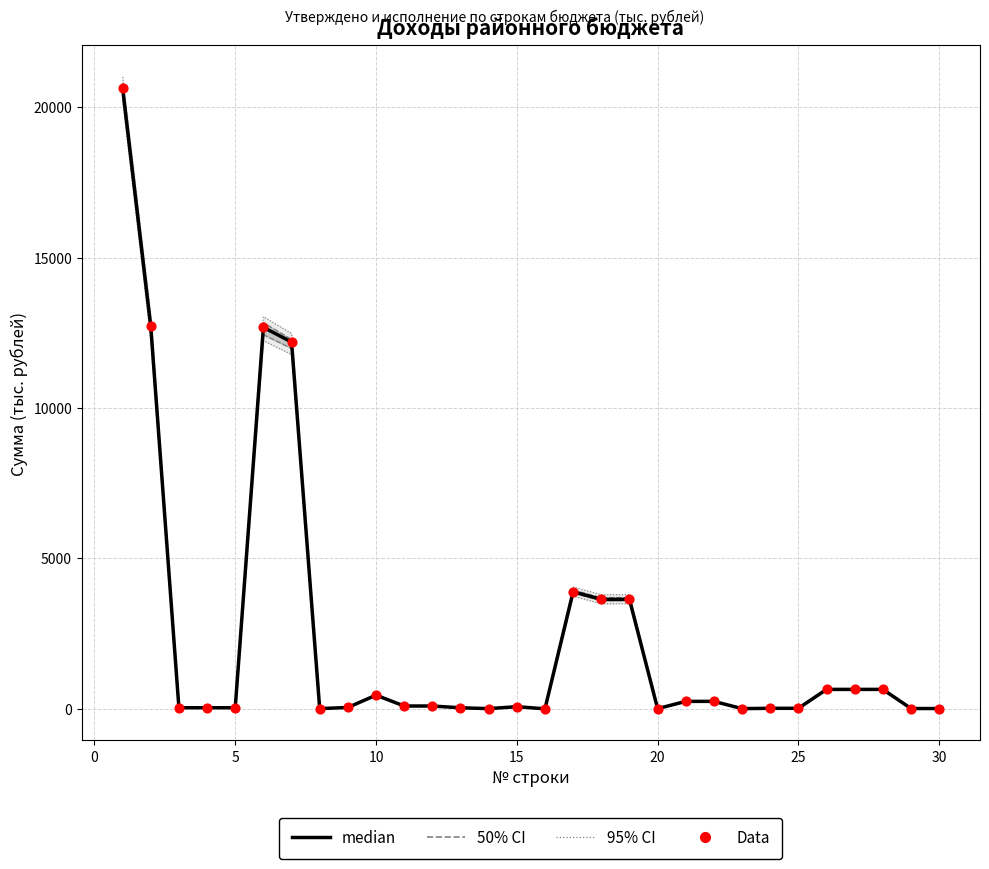

Which series has the largest Y range (max minus min)?

median